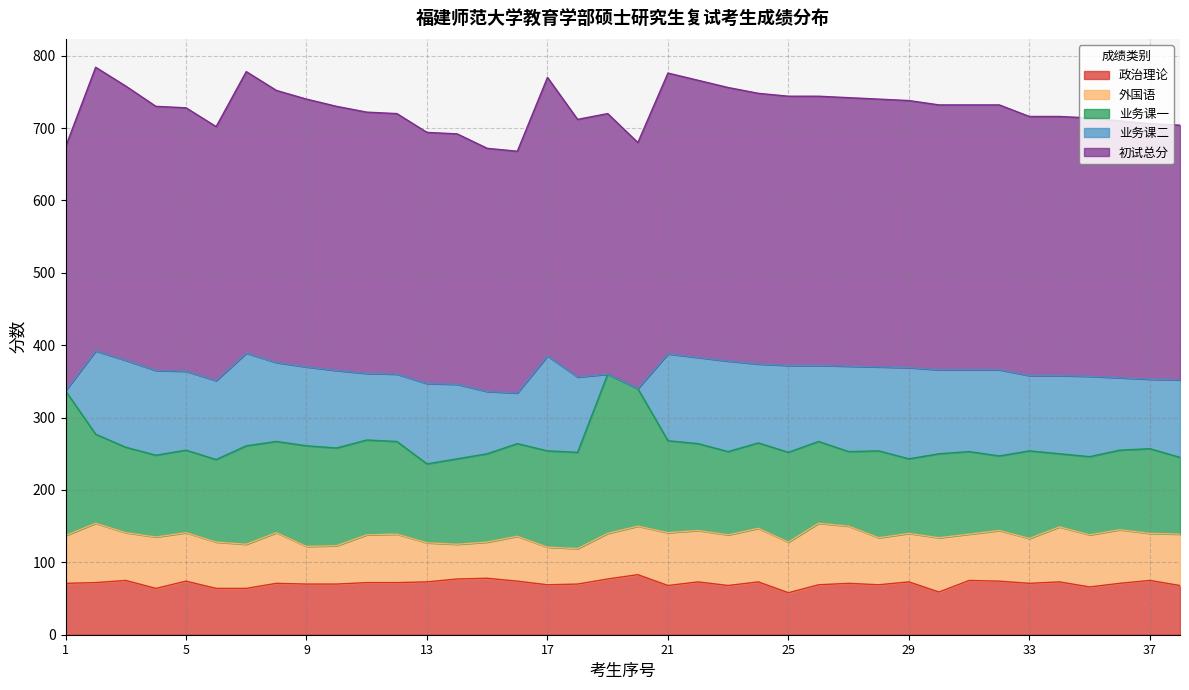

Reading left to right, list all the values displayed in this chart.

政治理论: 1=71	2=72	3=75	4=64	5=74	6=64	7=64	8=71	9=70	10=70	11=72	12=72	13=73	14=77	15=78	16=74	17=69	18=70	19=77	20=83	21=68	22=73	23=68	24=73	25=58	26=69	27=71	28=69	29=73	30=59	31=75	32=74	33=71	34=73	35=66	36=71	37=75	38=68
外国语: 1=66	2=82	3=66	4=71	5=67	6=64	7=61	8=70	9=52	10=53	11=66	12=67	13=54	14=48	15=50	16=62	17=52	18=49	19=63	20=67	21=73	22=71	23=70	24=74	25=70	26=85	27=79	28=65	29=67	30=75	31=64	32=70	33=62	34=76	35=72	36=74	37=65	38=71
业务课一: 1=200	2=123	3=118	4=113	5=114	6=114	7=136	8=126	9=139	10=135	11=131	12=128	13=109	14=118	15=122	16=128	17=133	18=133	19=220	20=190	21=127	22=120	23=115	24=118	25=124	26=113	27=103	28=120	29=103	30=116	31=114	32=103	33=121	34=101	35=108	36=110	37=117	38=106
业务课二: 1=0	2=115	3=120	4=117	5=109	6=109	7=128	8=109	9=109	10=107	11=92	12=93	13=111	14=103	15=86	16=70	17=131	18=104	19=0	20=0	21=120	22=119	23=125	24=109	25=120	26=105	27=118	28=116	29=126	30=116	31=113	32=119	33=104	34=108	35=111	36=100	37=96	38=107
初试总分: 1=337	2=392	3=379	4=365	5=364	6=351	7=389	8=376	9=370	10=365	11=361	12=360	13=347	14=346	15=336	16=334	17=385	18=356	19=360	20=340	21=388	22=383	23=378	24=374	25=372	26=372	27=371	28=370	29=369	30=366	31=366	32=366	33=358	34=358	35=357	36=355	37=353	38=352